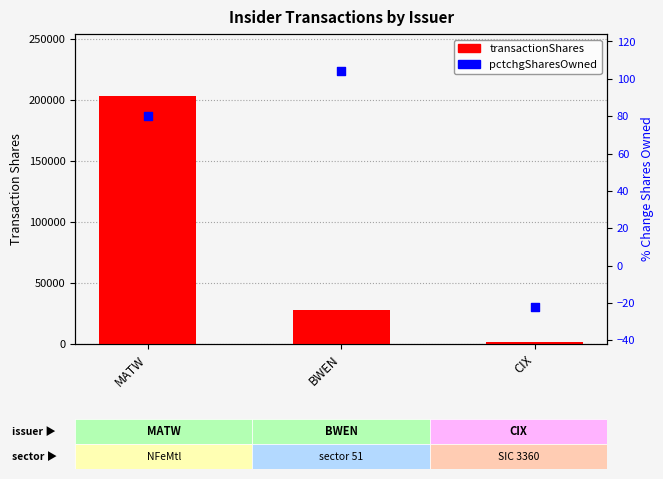

What are all the series names shown in the legend?

transactionShares, pctchgSharesOwned